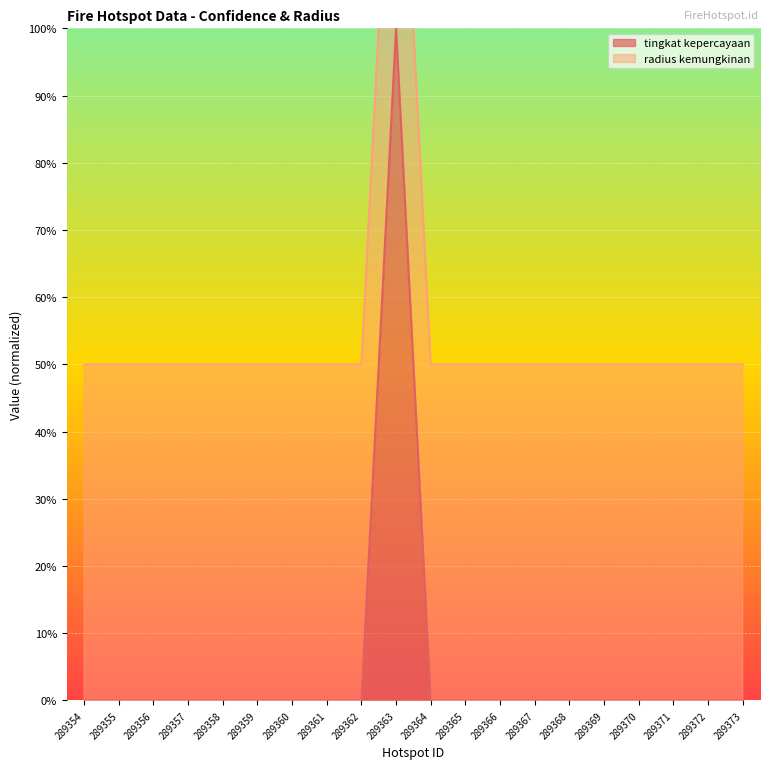

Which category has the lowest value across all series?

289354